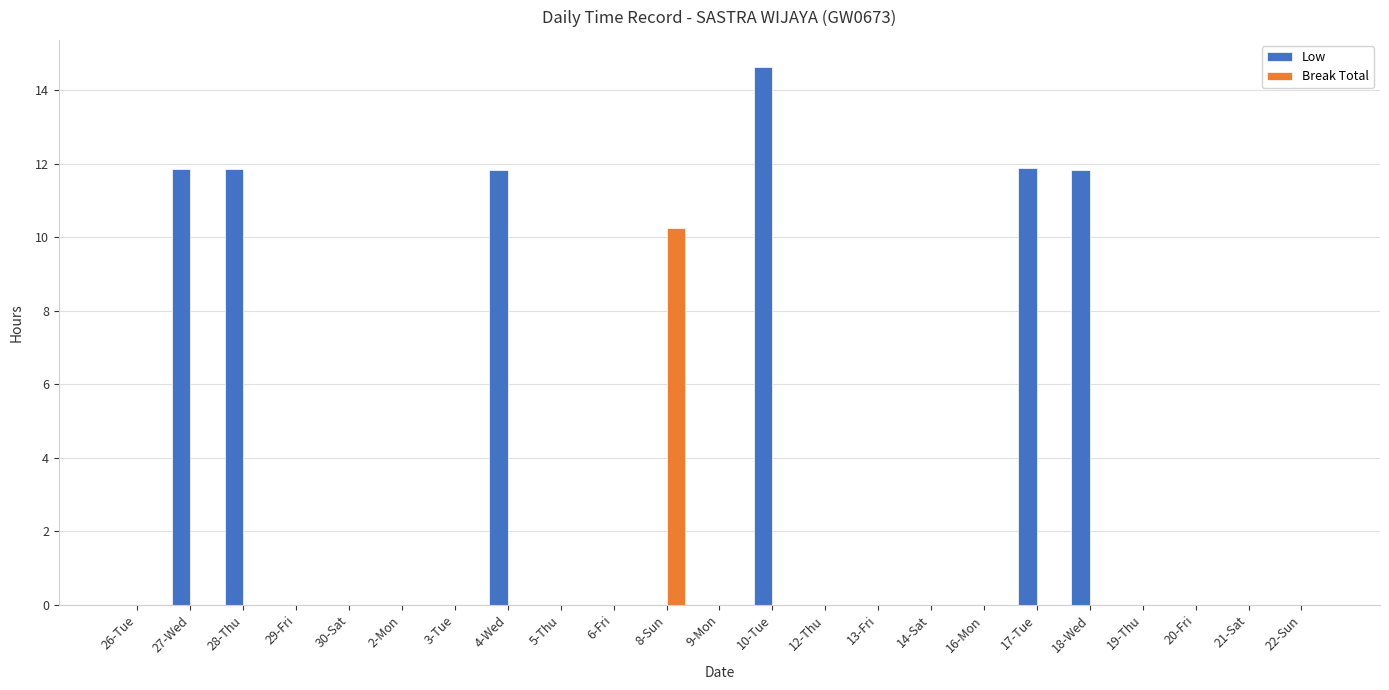

What is the sum of all Low values?

73.9